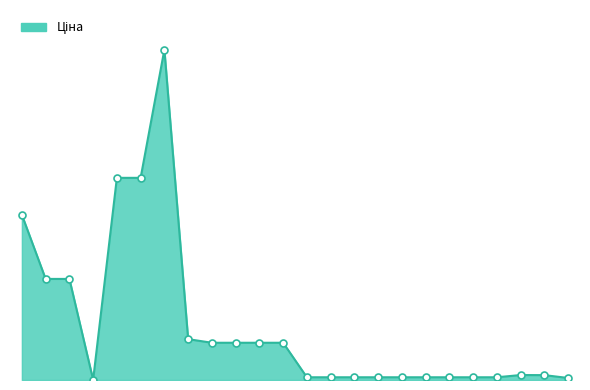

How many interior local peaks does the Ціна_markers series have?

2